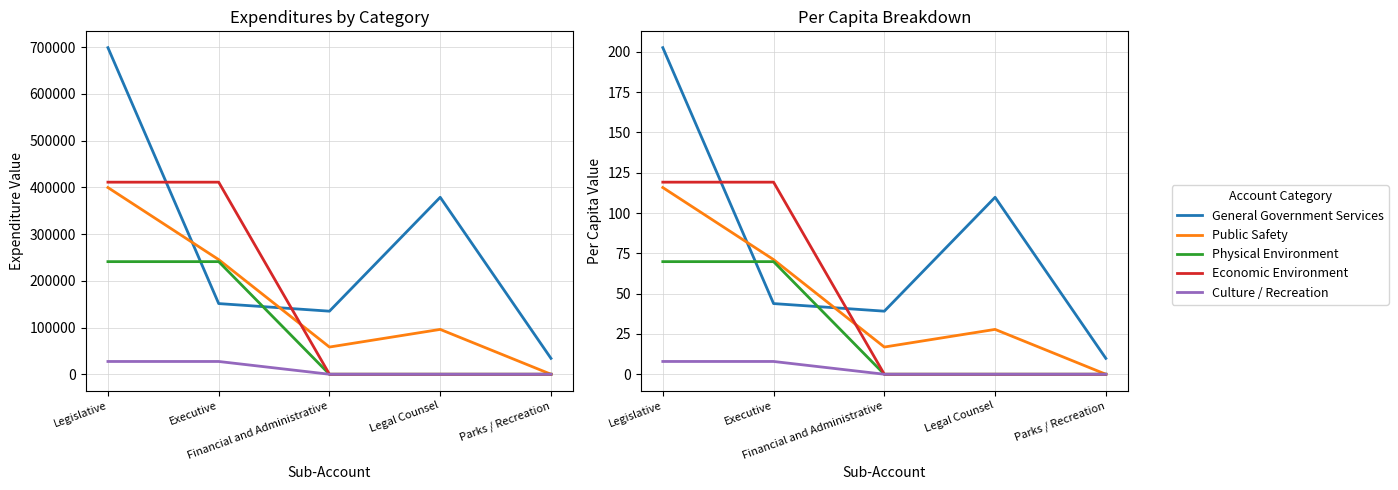

What is the label of the 1st point from the left?

Legislative